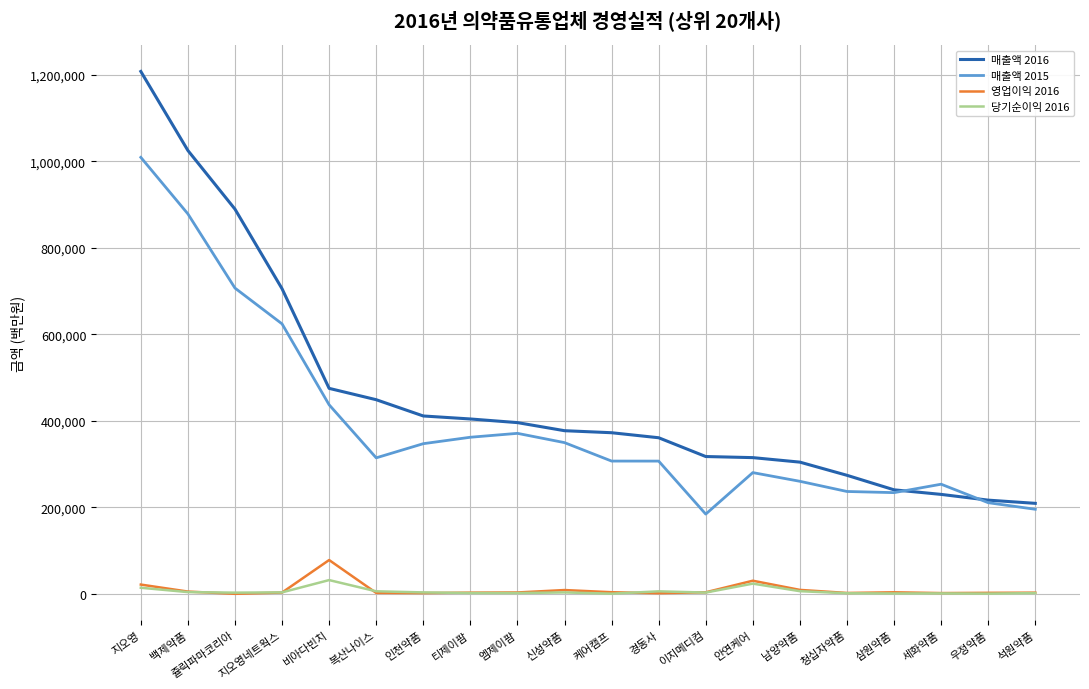

What is the minimum value for 매출액 2016?

209495